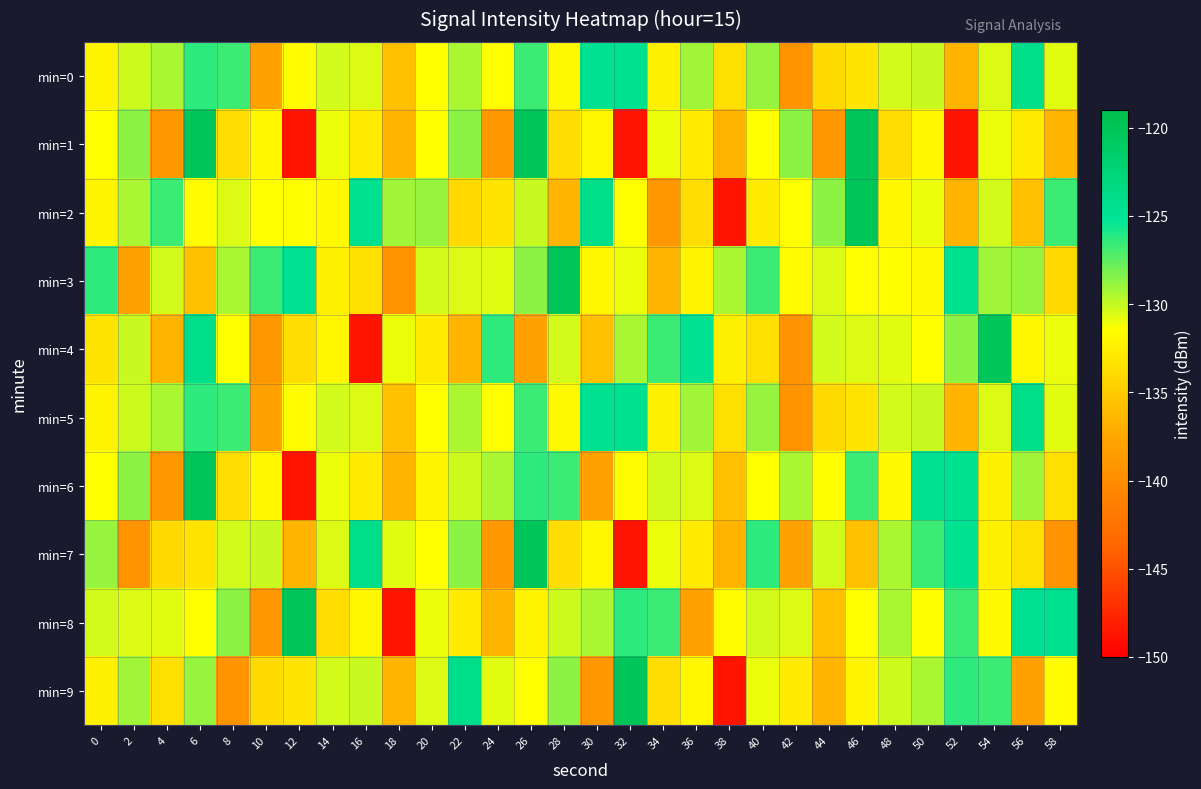

Between 38 and 34, which is larger?

34